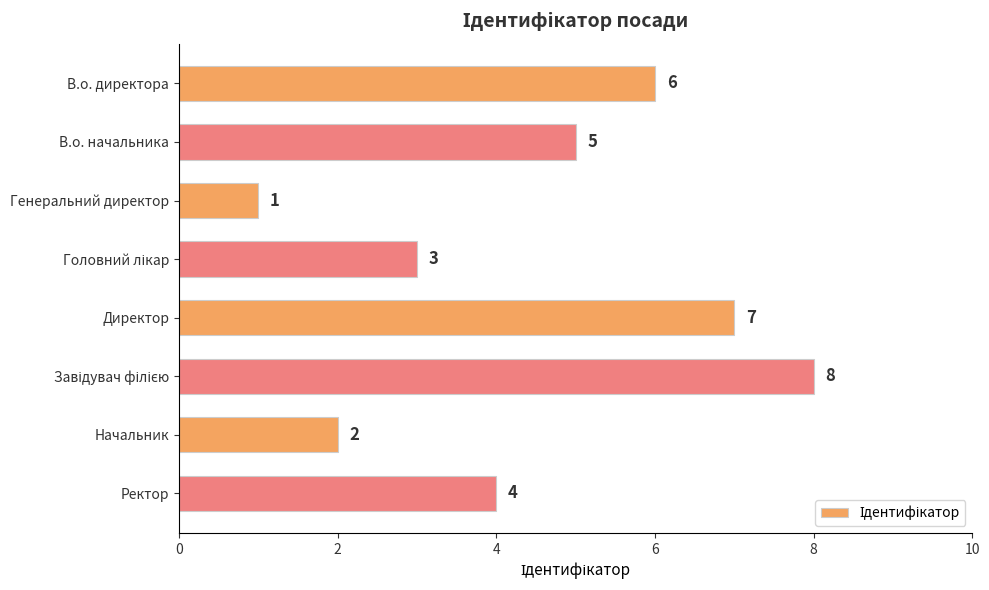

Reading bottom to top, list all the values displayed in this chart.

4	2	8	7	3	1	5	6